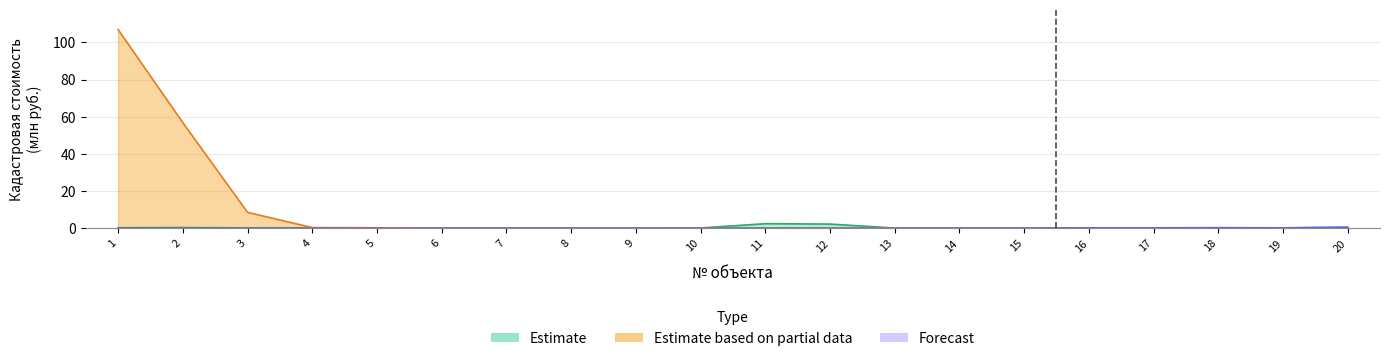

At how many categories does at least one series exceed 38?

2